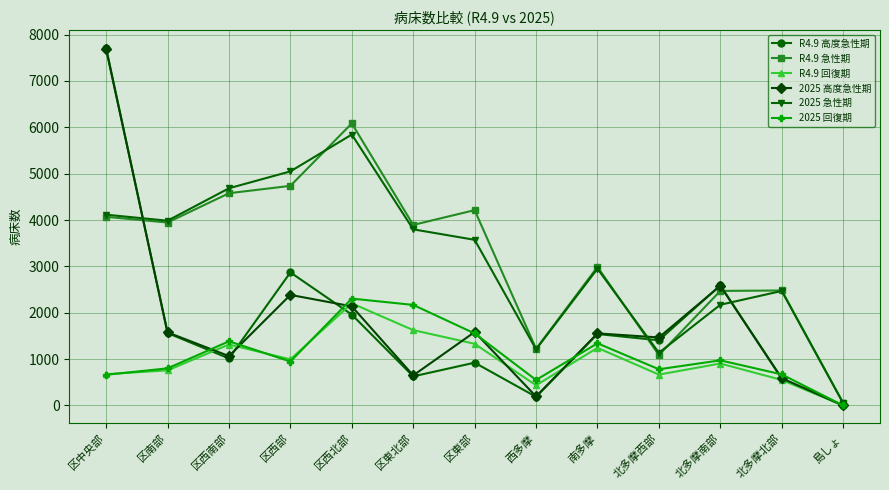

What is the maximum value for R4.9 急性期?

6084